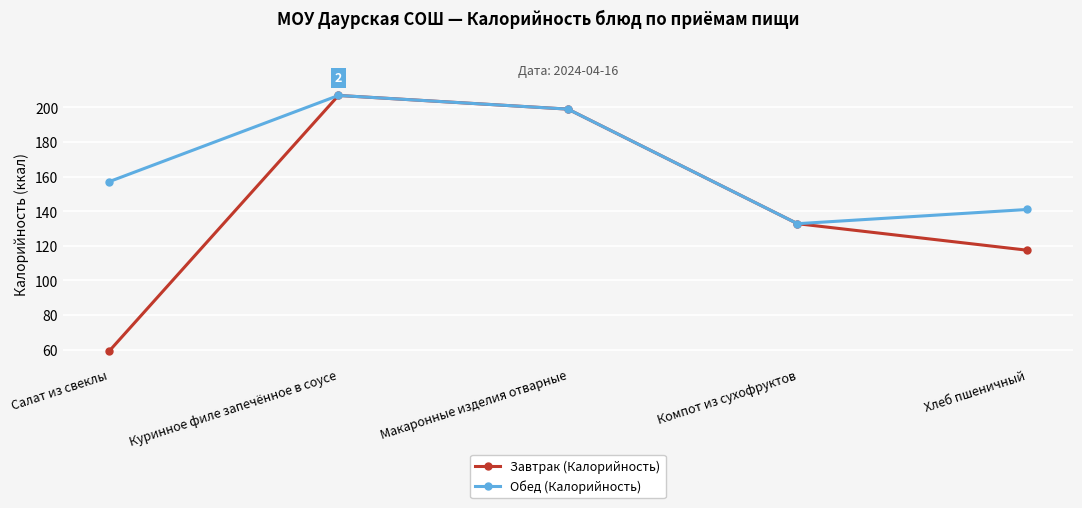

What is the average value of the Завтрак (Калорийность) series?

143.0